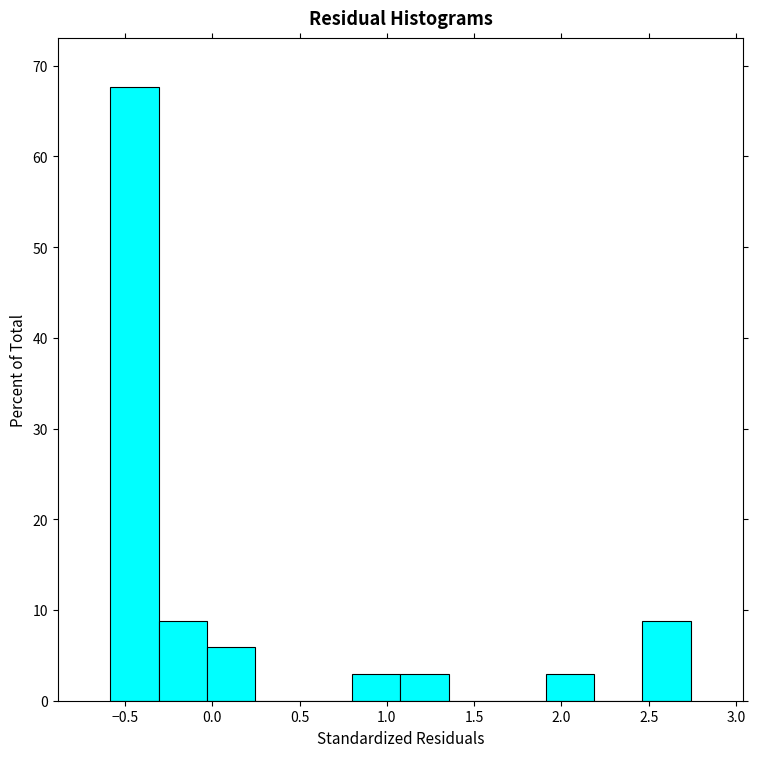

Over which range of the x-axis is the bar tallest?

-0.60 to -0.30